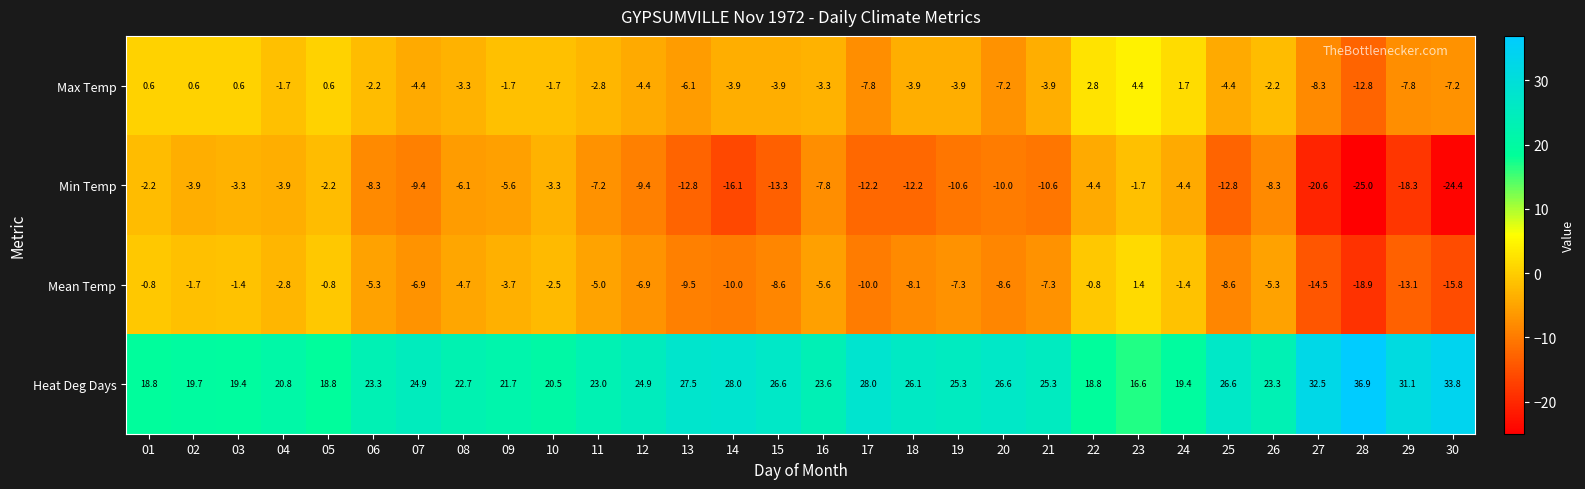

Rank the series by their maximum value, from highest to lowest.

Heat Deg Days, Max Temp, Mean Temp, Min Temp